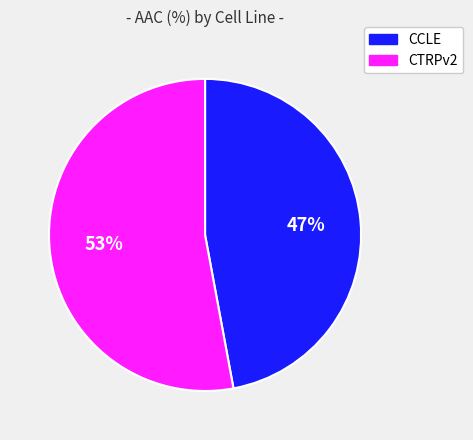

Count the number of slices in the pie.

2